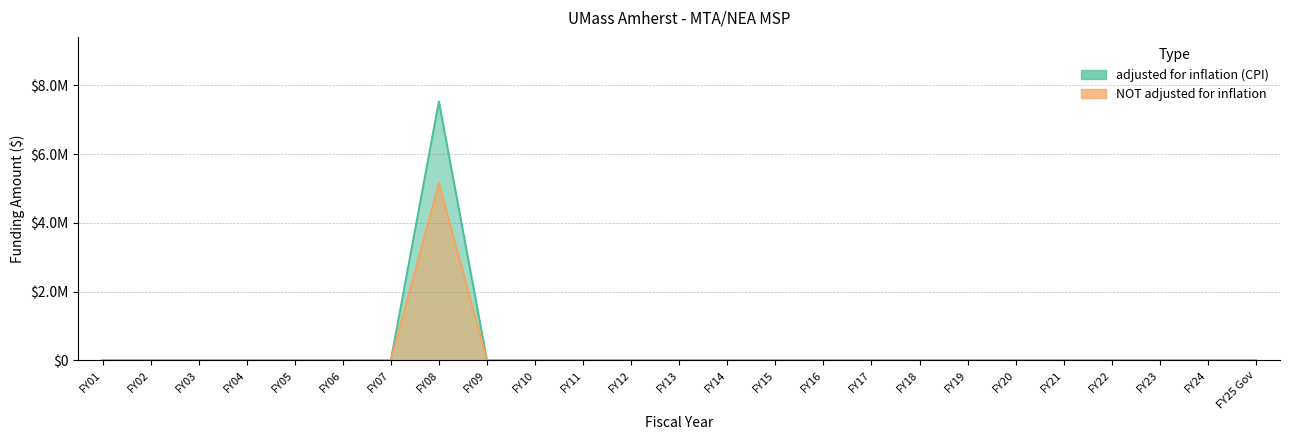

What is the sum of all adjusted for inflation (CPI) values?

7529262